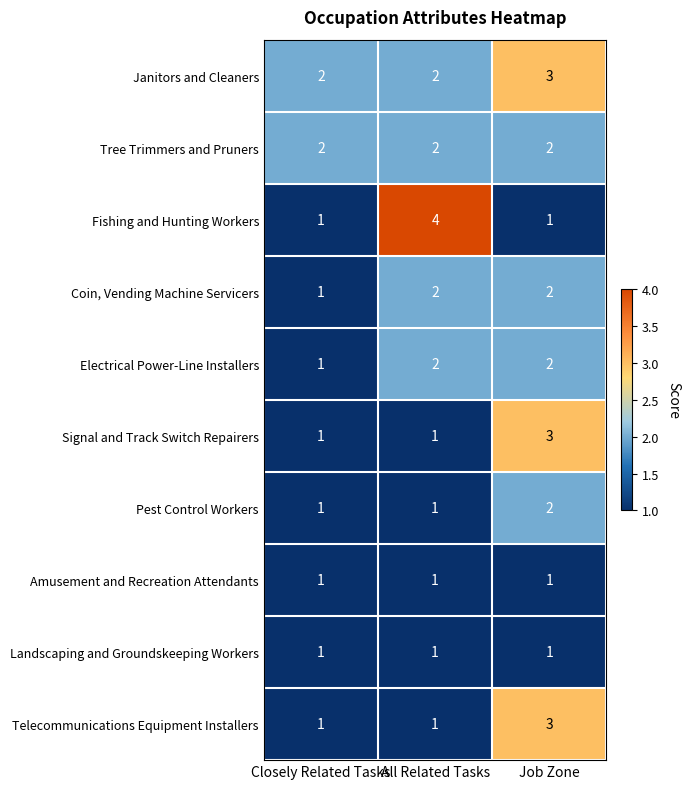

What is the difference between the Fishing and Hunting Workers values at Closely Related Tasks and All Related Tasks?

3